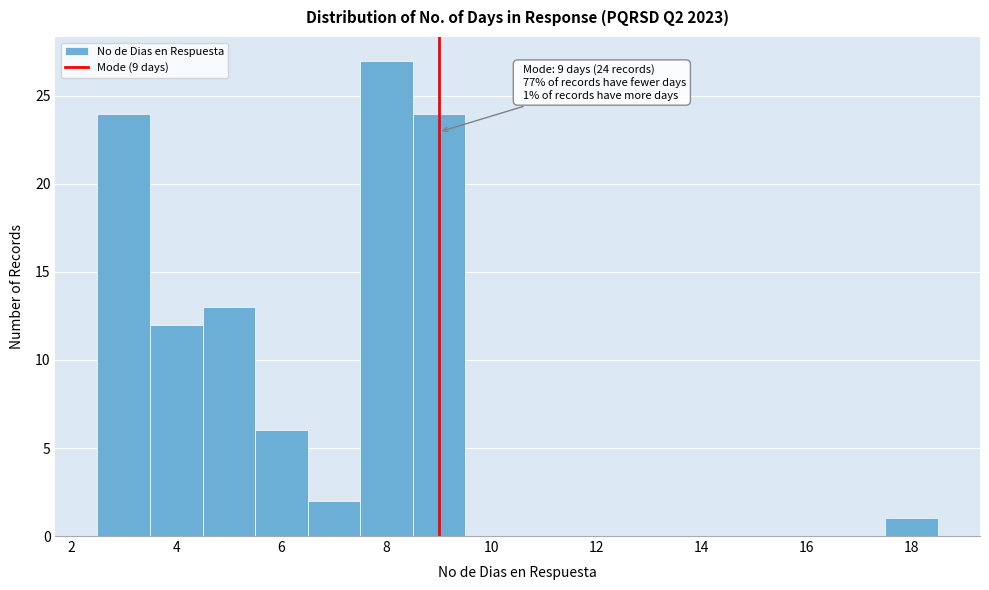

Over which range of the x-axis is the bar tallest?

7.5 to 8.5